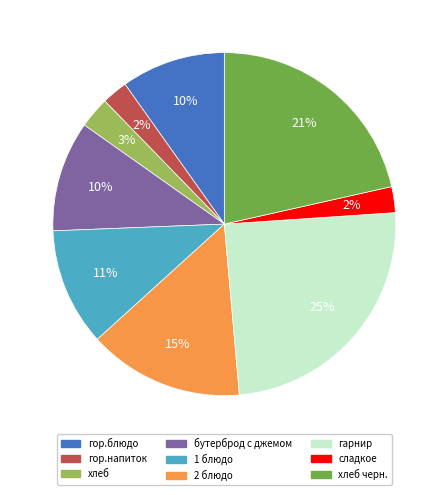

Is there a majority slice in this chart?

No